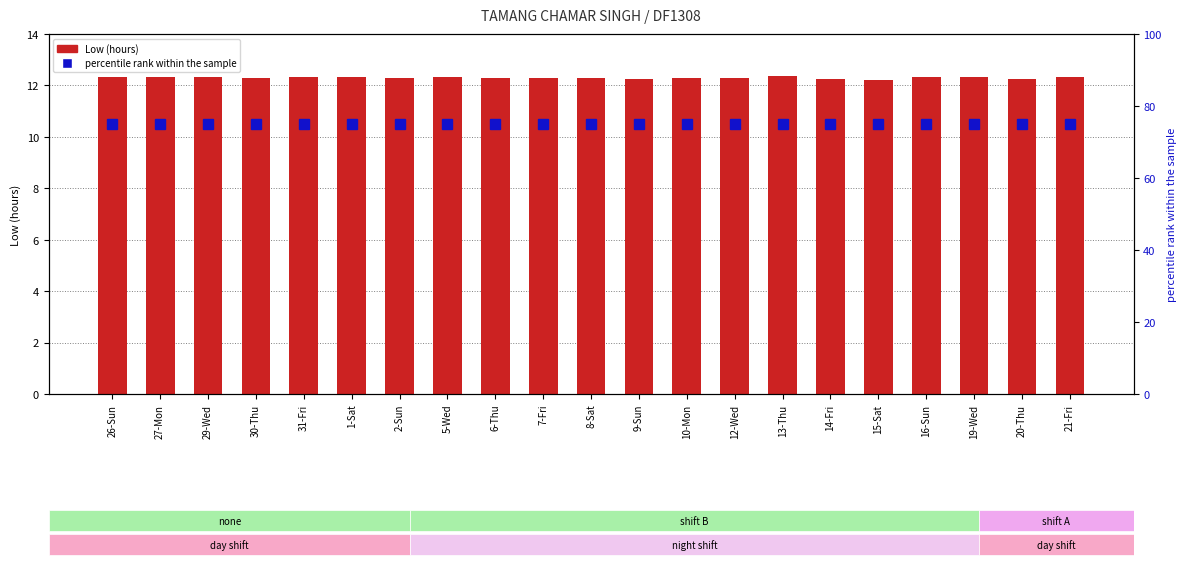

The value of Low (hours) at 8-Sat is 7.0. True or false?

False